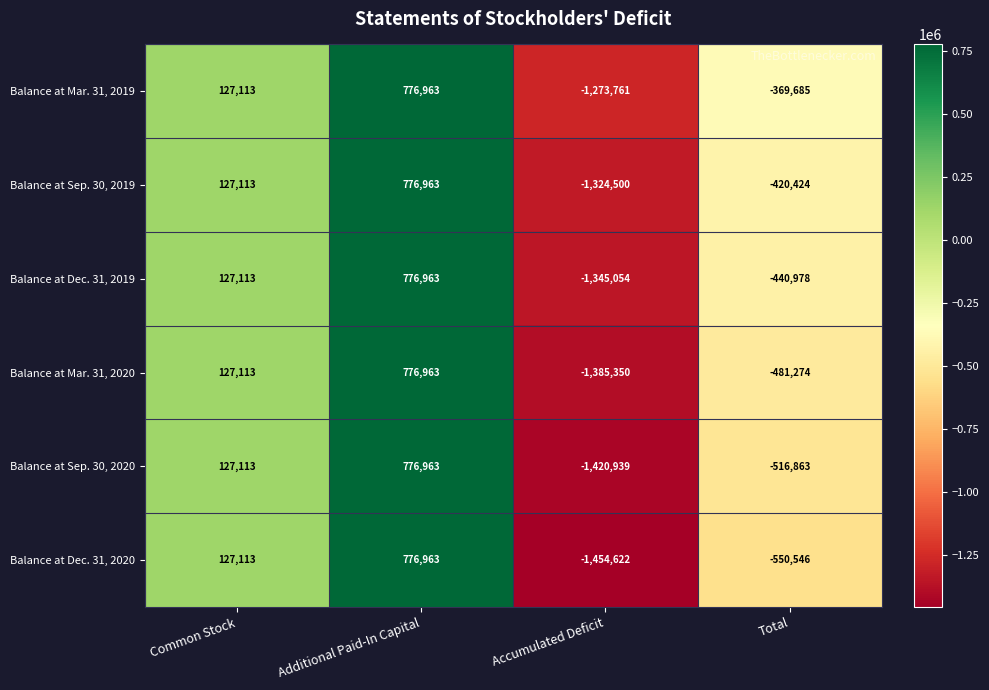

The value of Balance at Dec. 31, 2020 at Total is -839115. True or false?

False